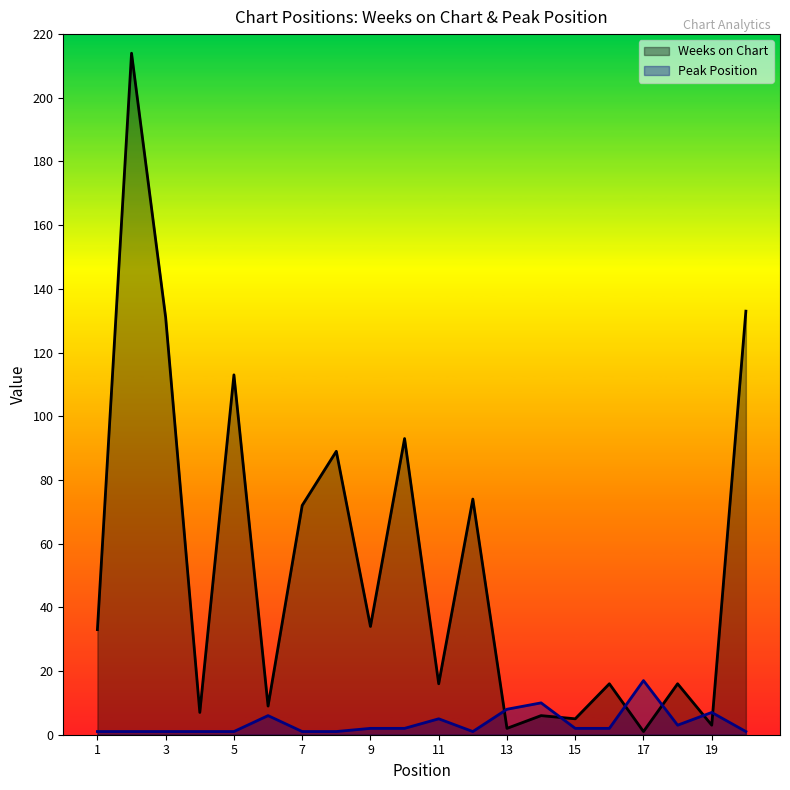

What is the average value of the Peak Position series?

4